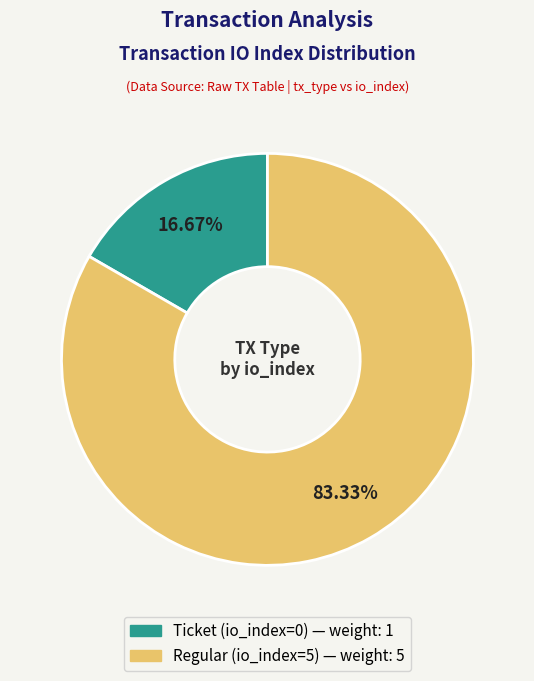

Combined, do Regular (io_index=5) and Ticket (io_index=0) account for over 50%?

Yes